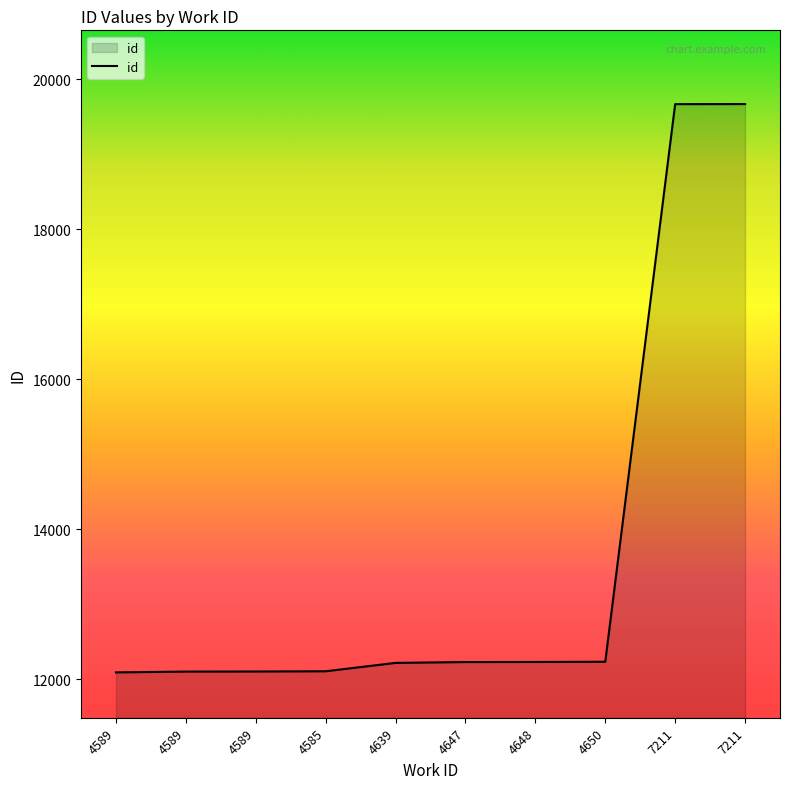

Which has a higher value, 4589 or 7211?

7211